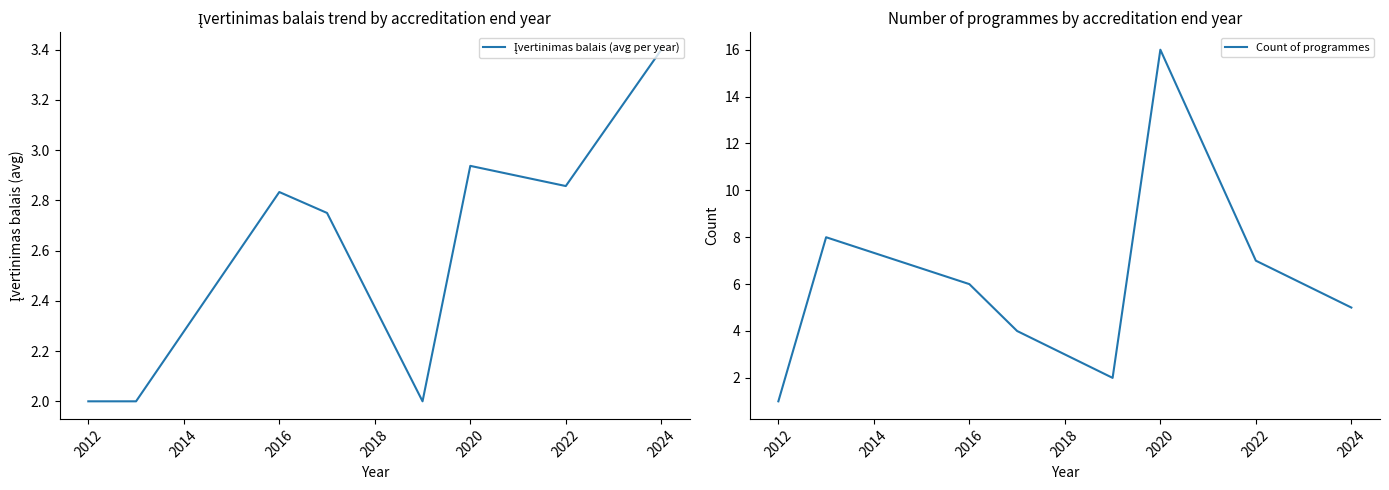

What is the highest value of the Įvertinimas balais (avg per year) series?

3.4